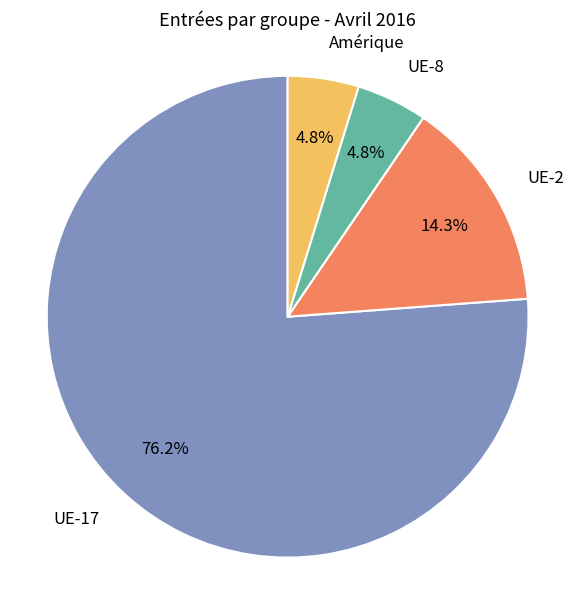

How many slices are in this pie chart?

4